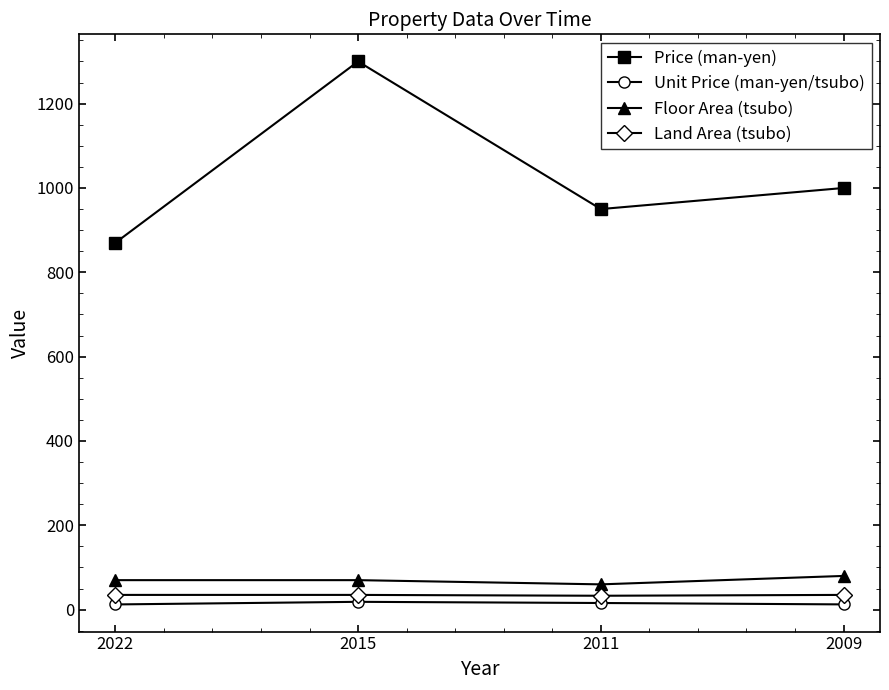

The Price (man-yen) series shows 870.0 at 2022. True or false?

True